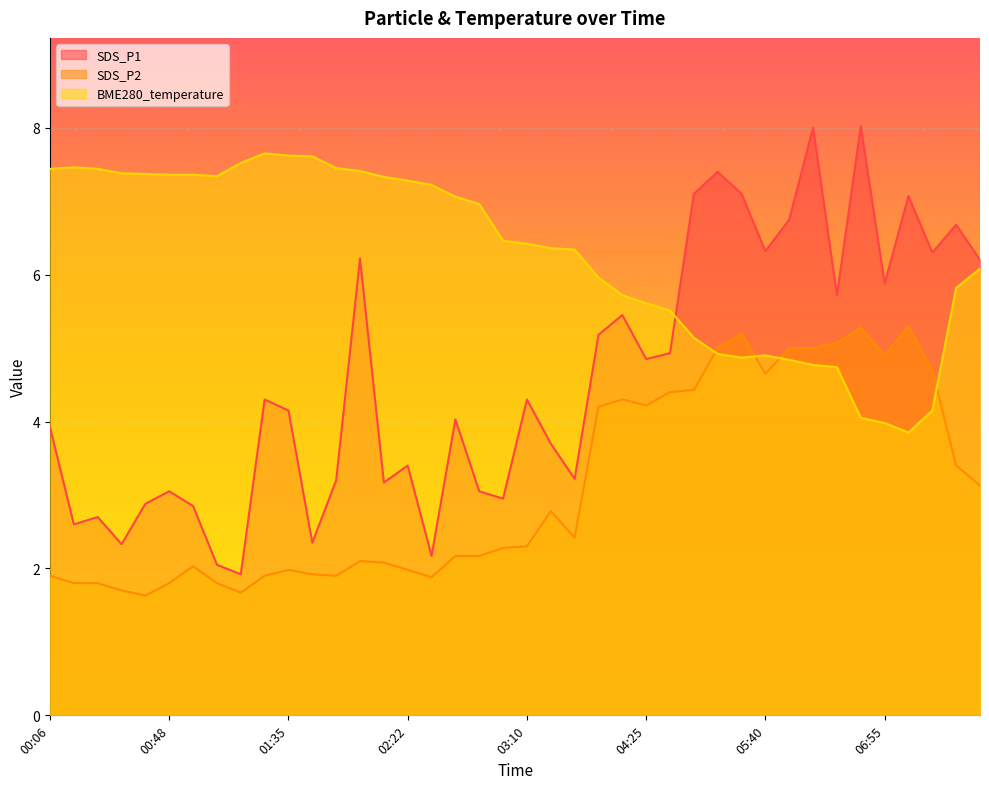

What is the sum of all SDS_P2 values?

124.2